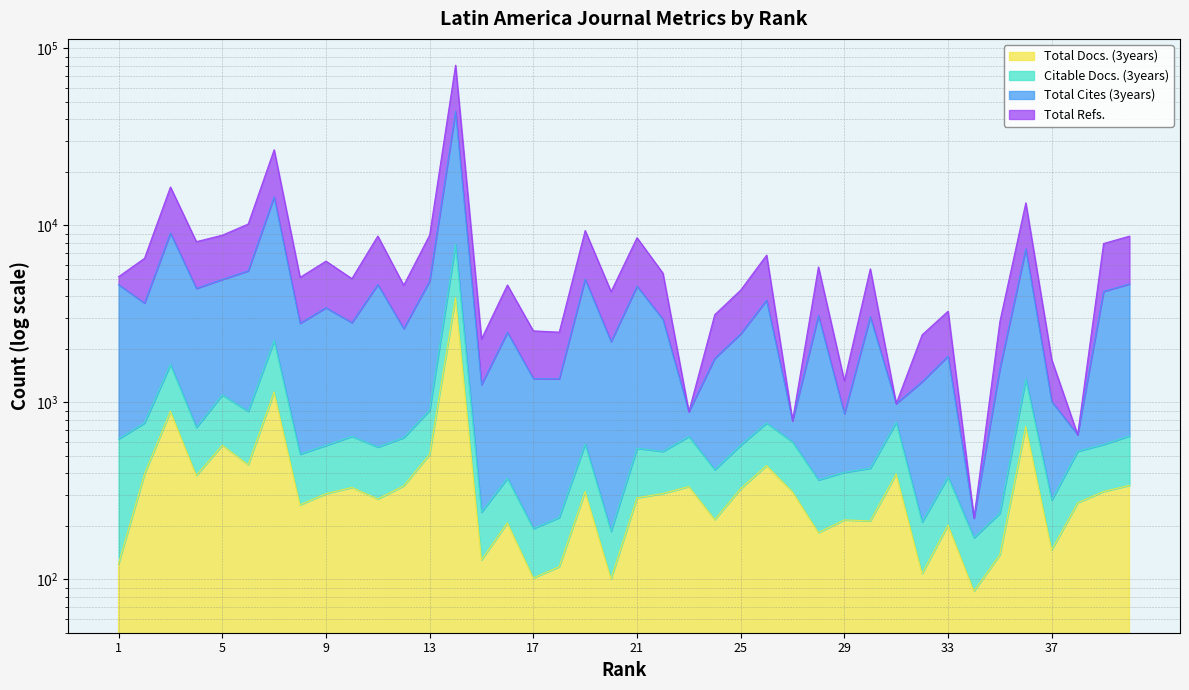

What is the sum of the Total Docs. (3years) values at 18 and 35?

256